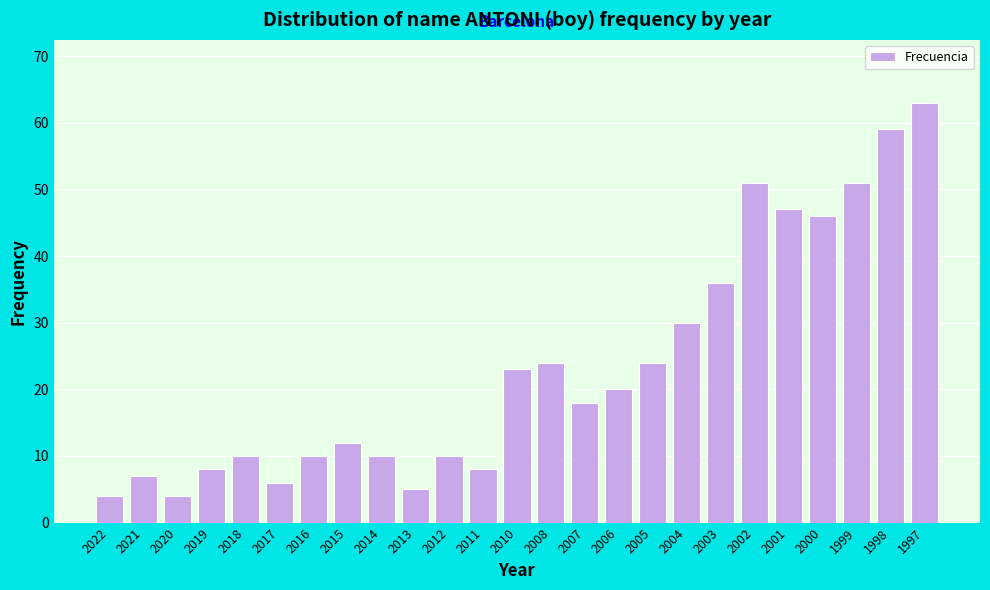

Reading right to left, extract all data points from this chart.

63	59	51	46	47	51	36	30	24	20	18	24	23	8	10	5	10	12	10	6	10	8	4	7	4